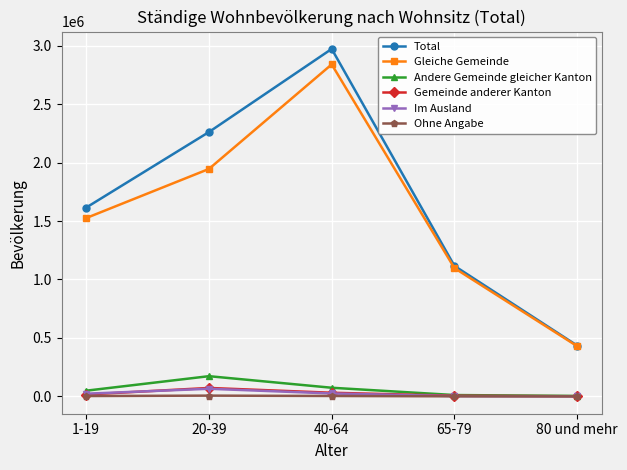

True or false: Total and Im Ausland intersect in this chart.

False